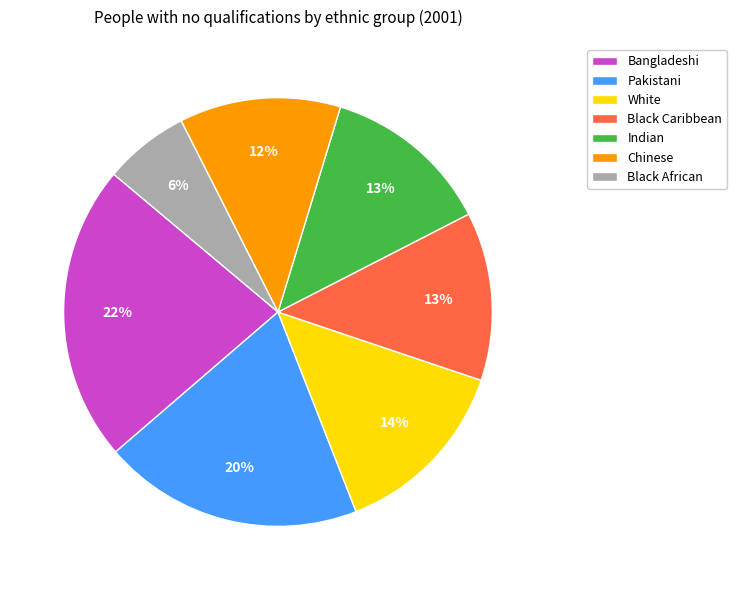

Count the number of slices in the pie.

7